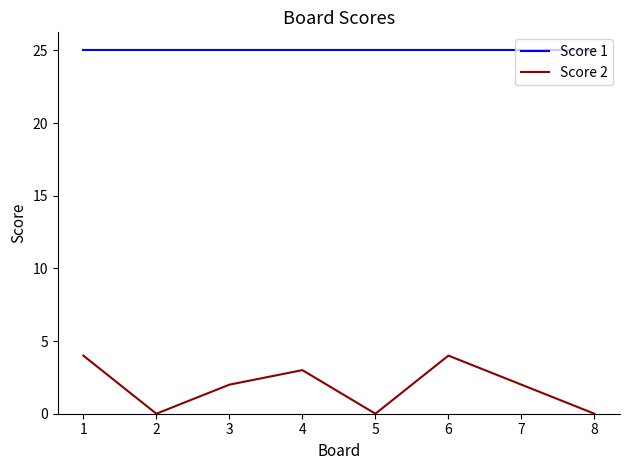

True or false: Score 2 and Score 1 intersect in this chart.

False